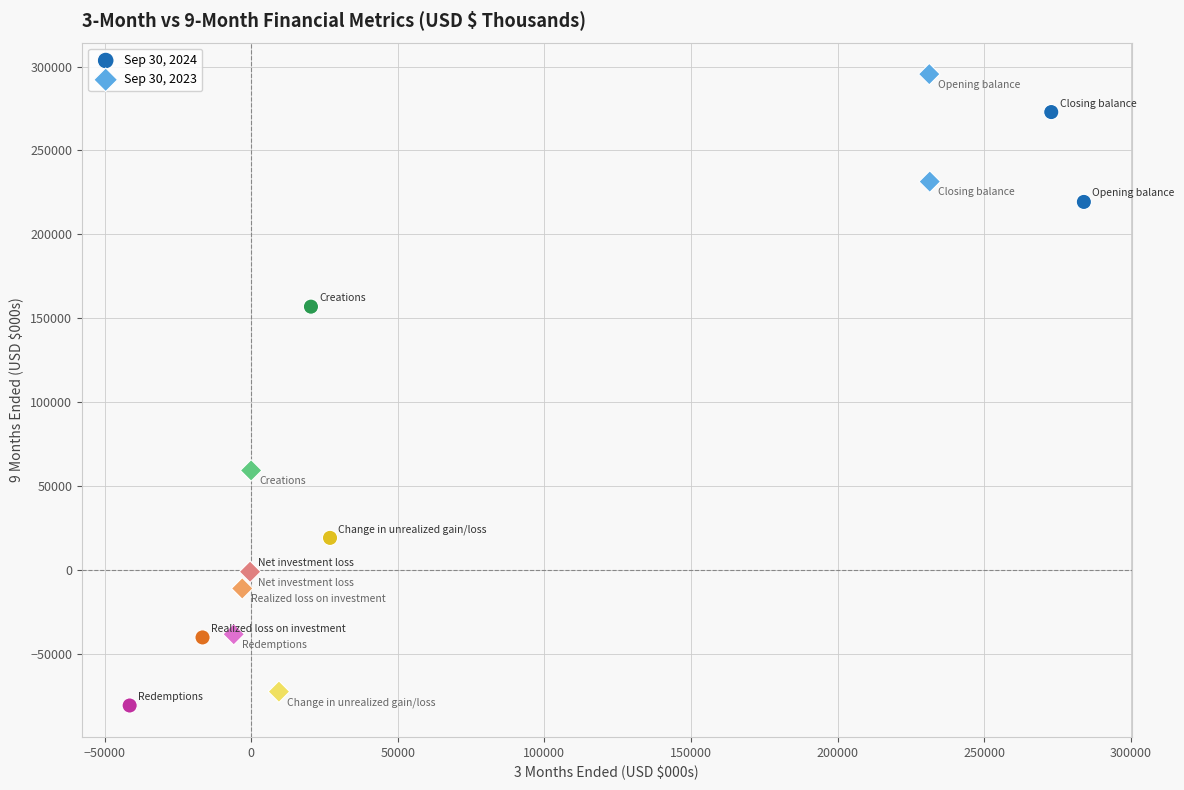

Which series reaches the maximum Y coordinate?

Sep 30, 2023